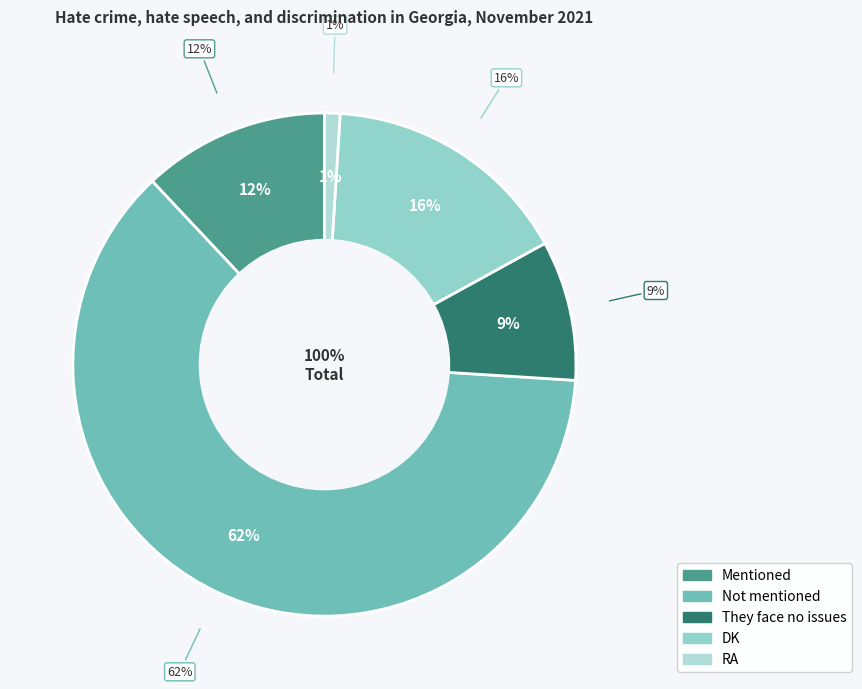

True or false: They face no issues accounts for 23% of the total.

False